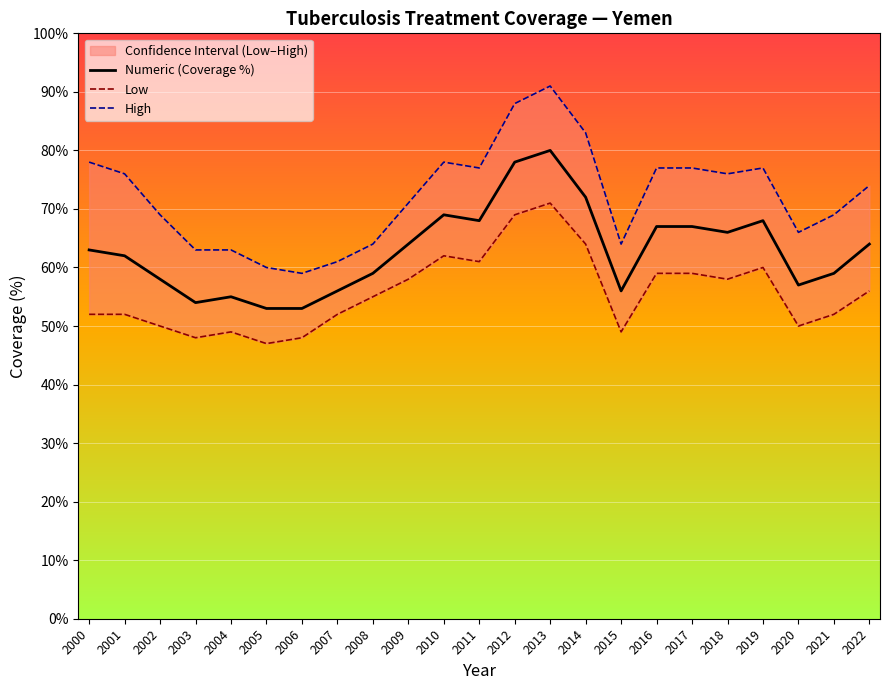

In High, how many points are lower than both neighbors (excluding endpoints)?

5